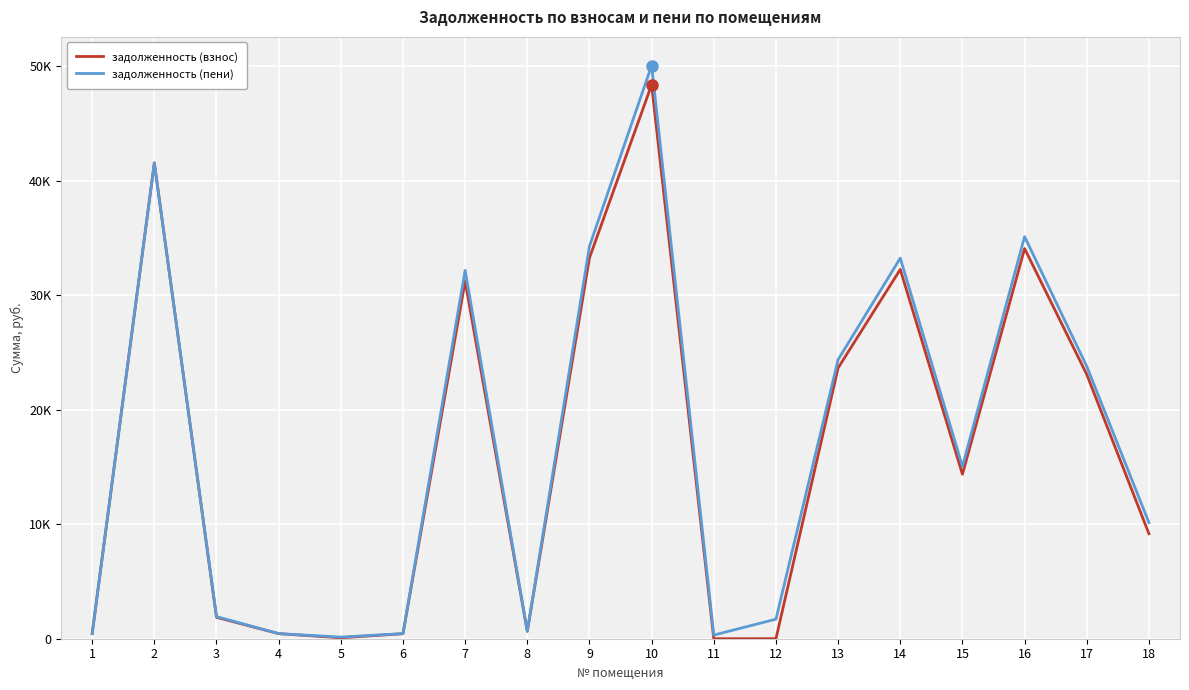

True or false: задолженность (пени) has a value of 23006.4 at 15.

False